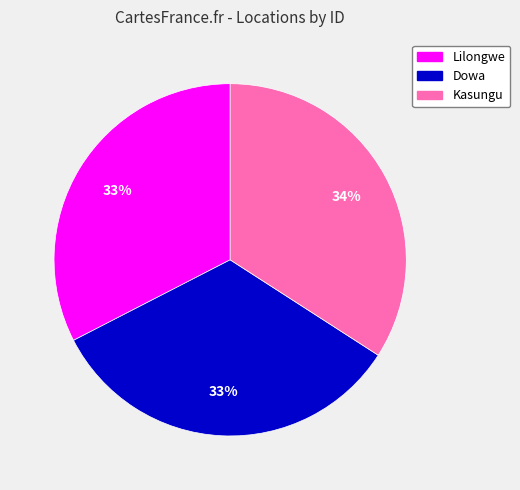

Count the number of slices in the pie.

3